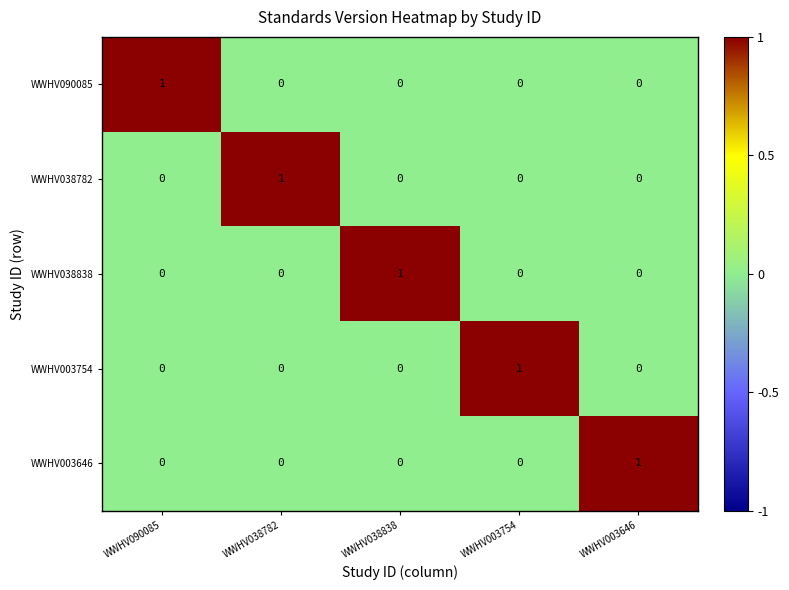

How many WWHV038782 values are between 0 and 1?

5